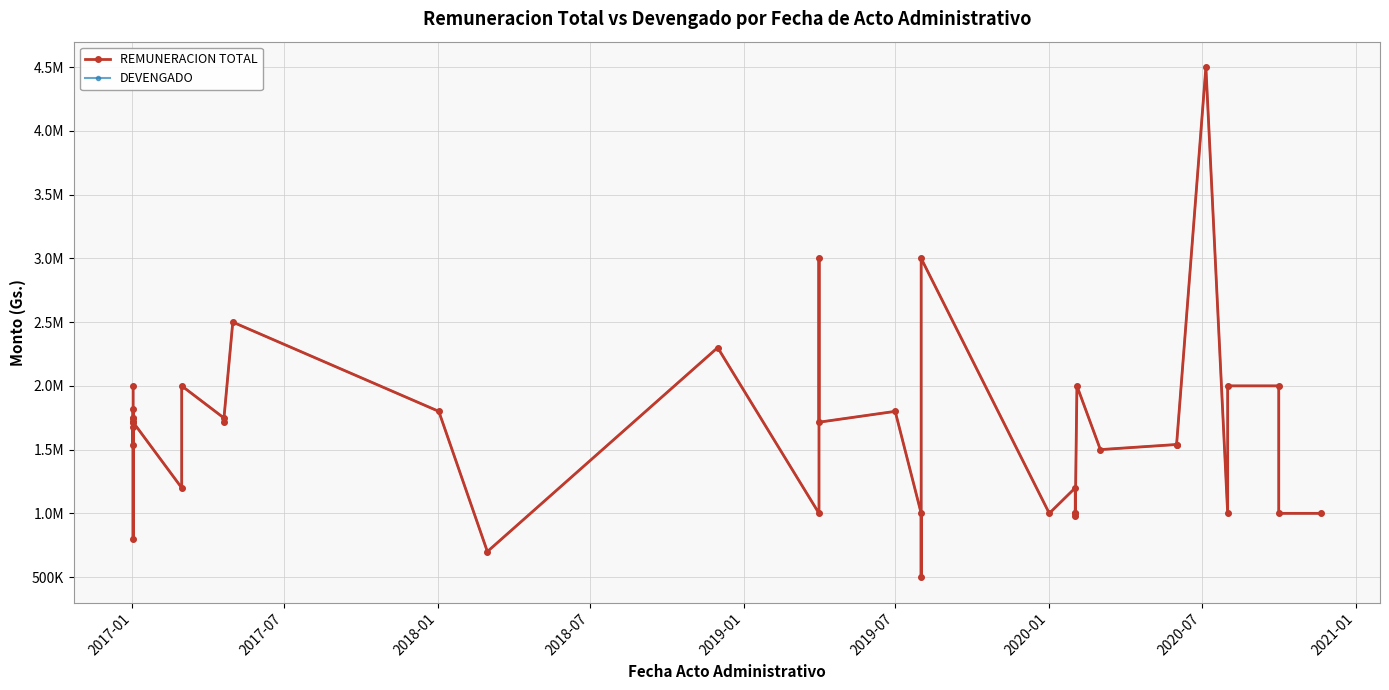

How many categories are shown in the chart?

40